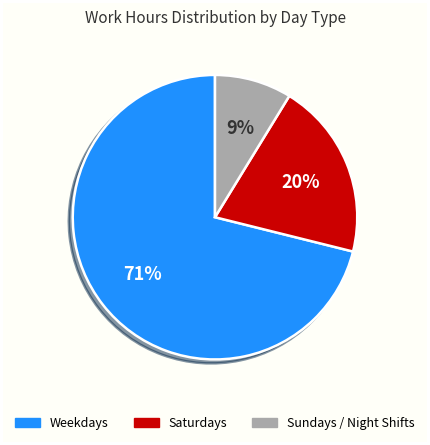

To the nearest percent, what is the difference between the largest and smallest slice percentages?

62%